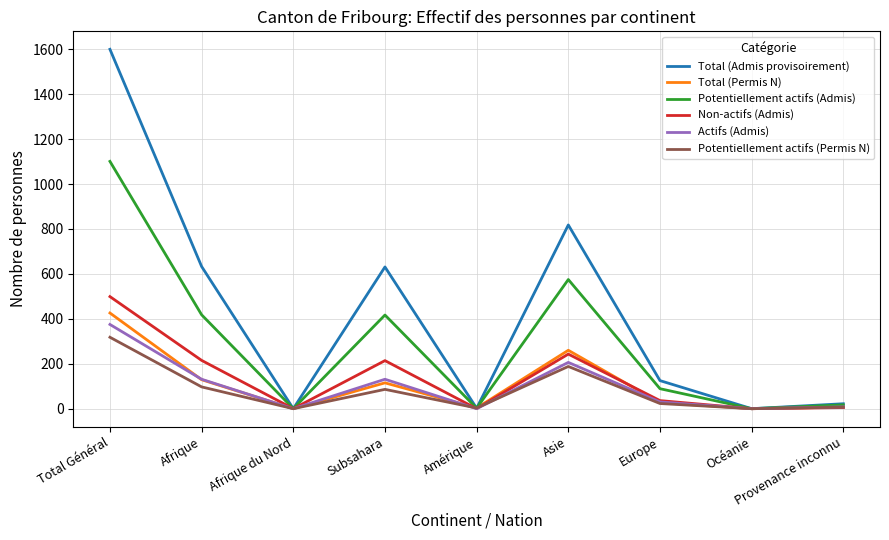

At which category is the sum across all series the highest?

Total Général